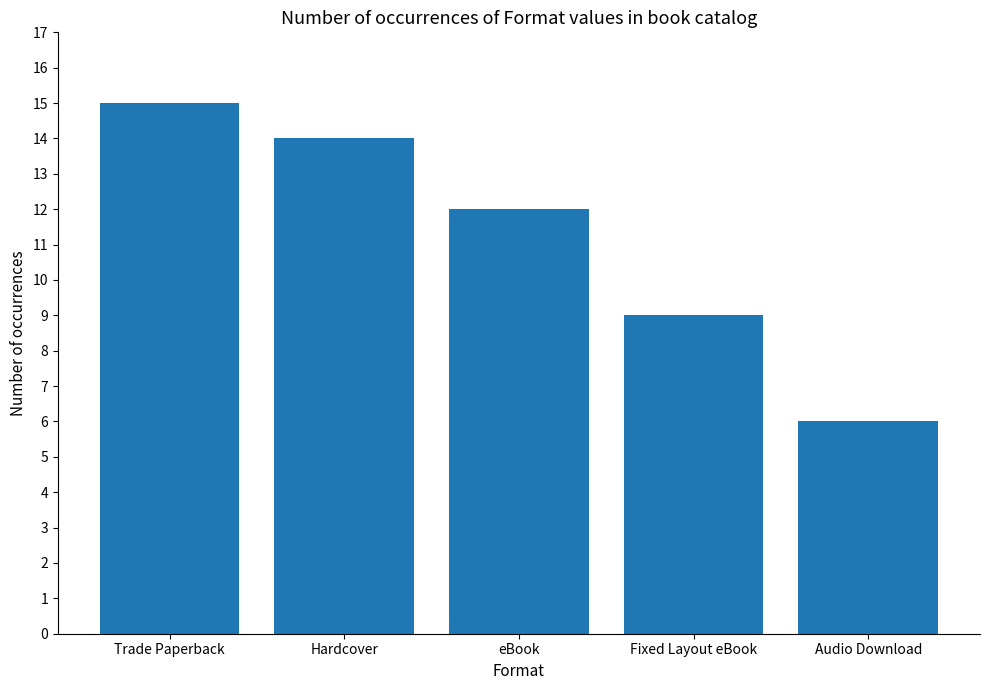

What is the approximate value at Hardcover?

14